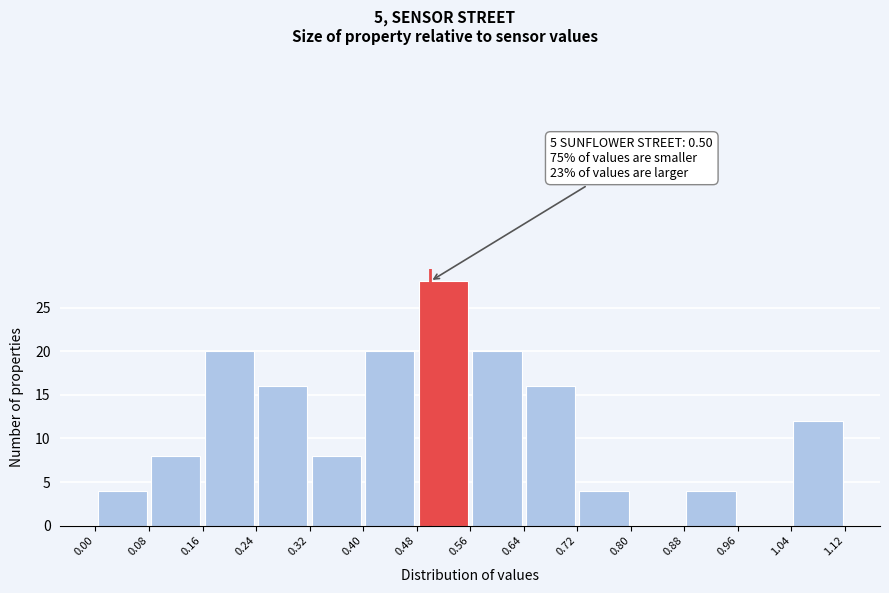

Over which range of the x-axis is the bar tallest?

0.48 to 0.56